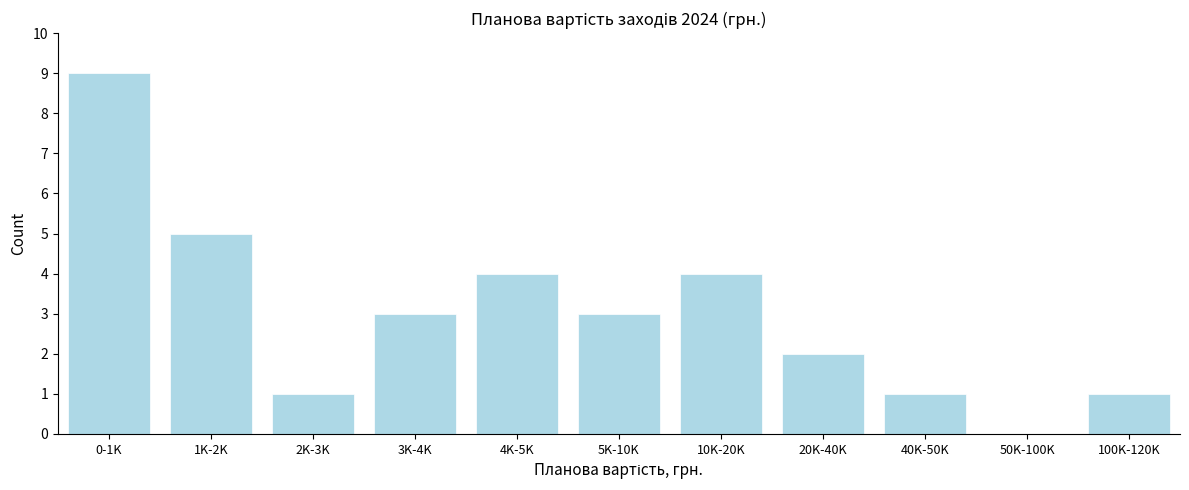

Reading right to left, transcribe all the data shown in this chart.

100K-120K=1	50K-100K=0	40K-50K=1	20K-40K=2	10K-20K=4	5K-10K=3	4K-5K=4	3K-4K=3	2K-3K=1	1K-2K=5	0-1K=9